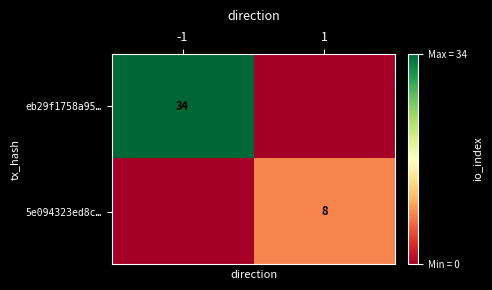

Is it true that 5e094323ed8c… equals 8 at 1?

True